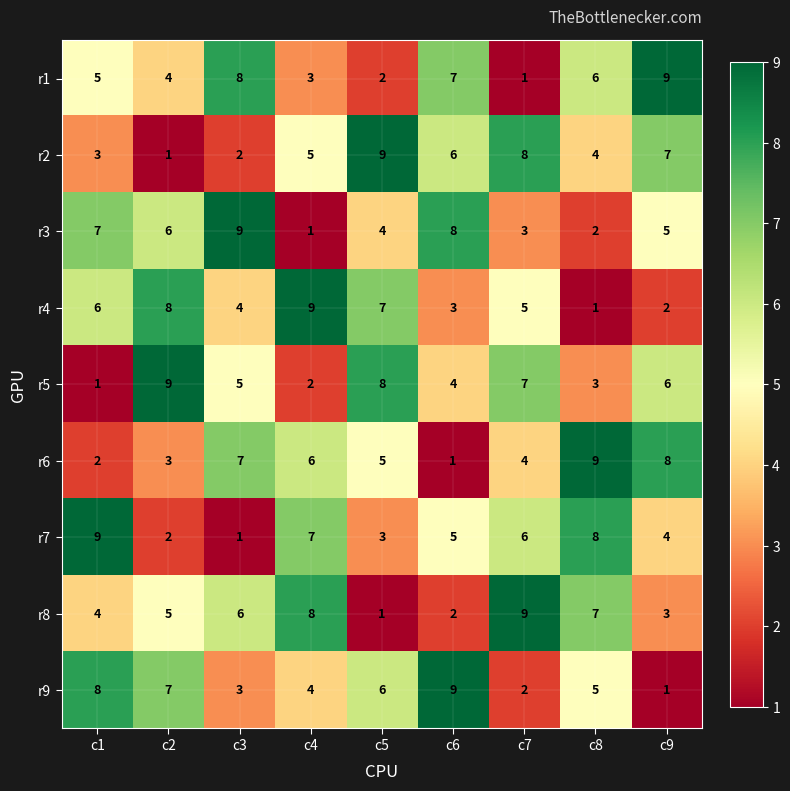

What is the maximum value shown in the chart?

9